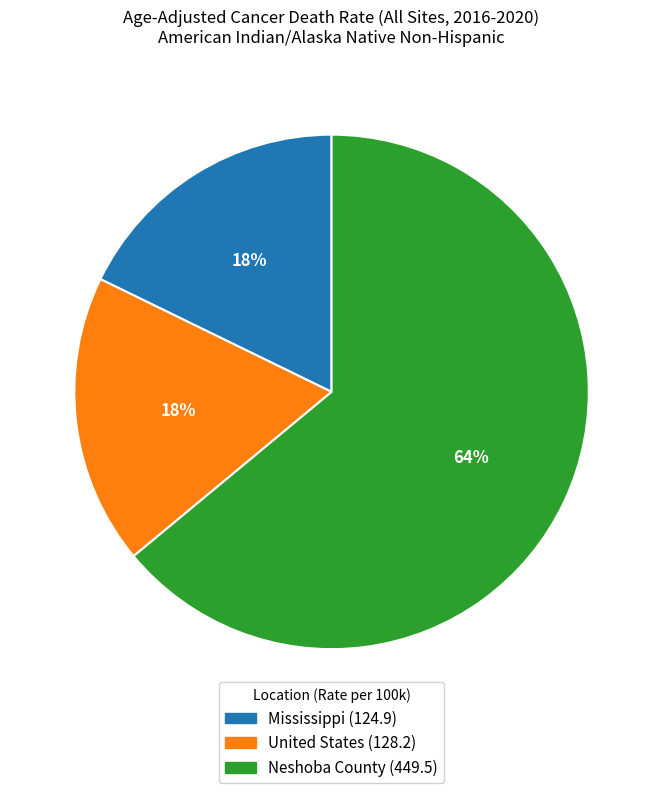

To the nearest percent, what percentage of the pie is Neshoba County?

64%